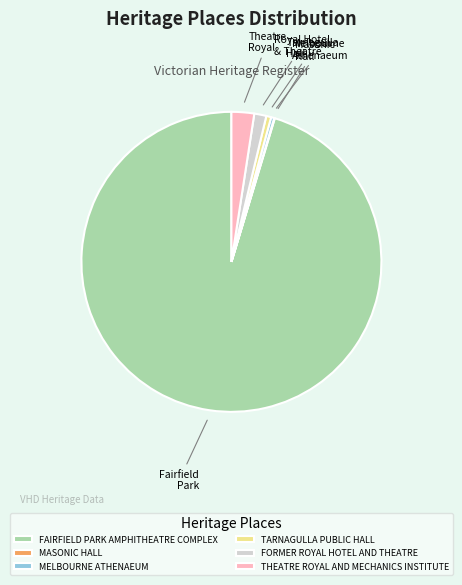

What is the largest slice in the pie chart?

FAIRFIELD PARK AMPHITHEATRE COMPLEX